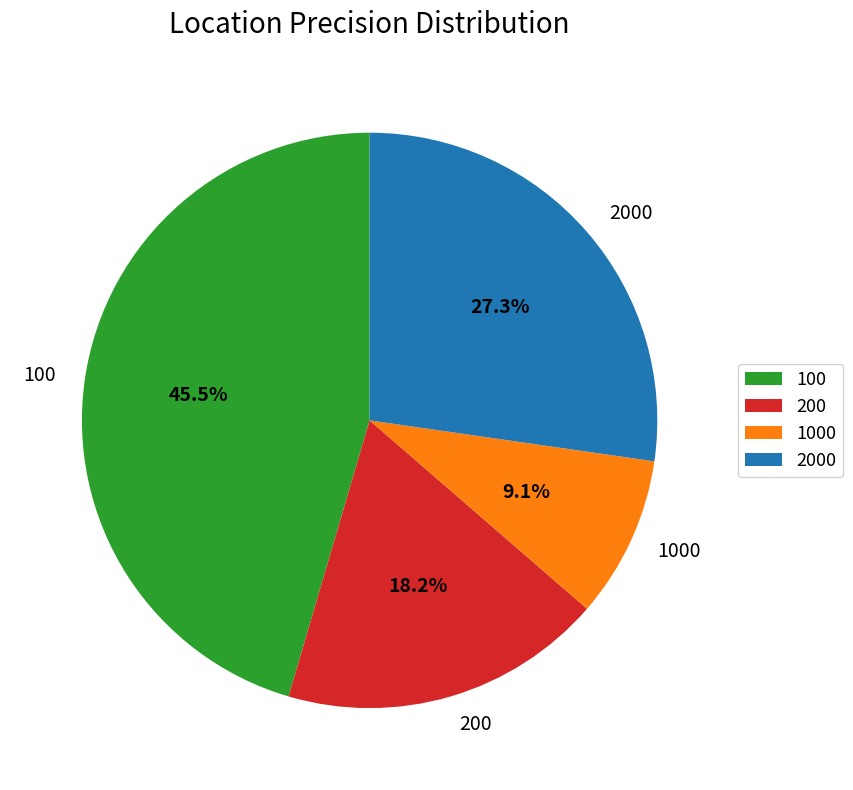

What is the largest slice in the pie chart?

100